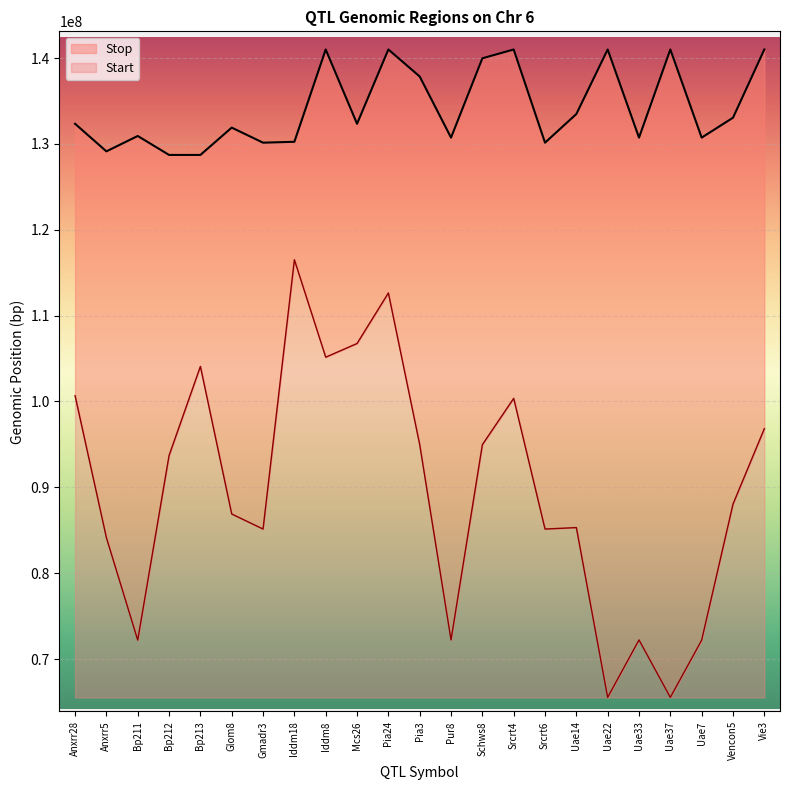

What position from the right is Iddm18?

16